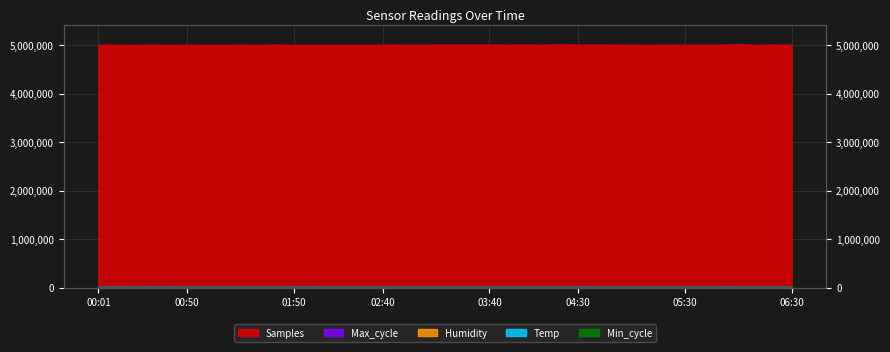

Rank the series at 03:40 from highest to lowest value.

Samples, Max_cycle, Humidity